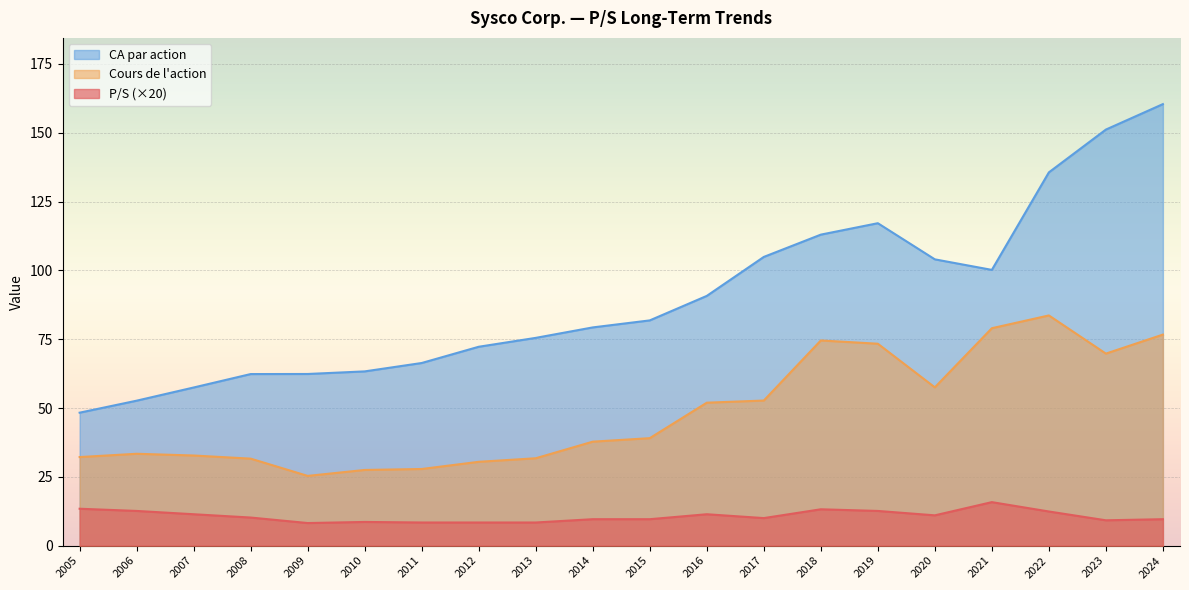

What is the minimum value shown in the chart?

8.2